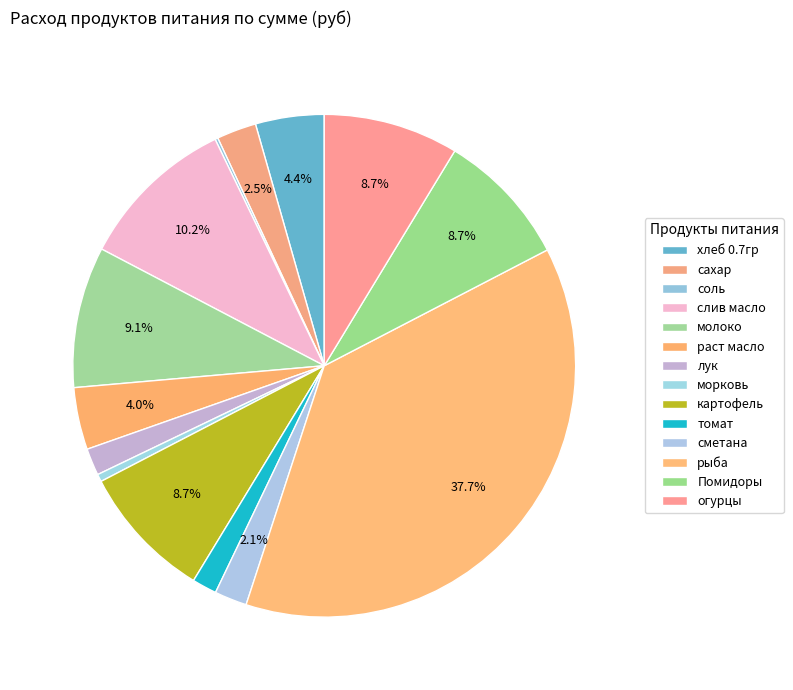

To the nearest percent, what portion does сметана represent?

2%